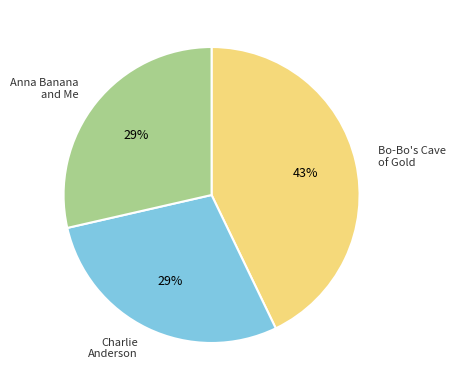

Combined, do Anna Banana and Me and Bo-Bo's Cave of Gold account for over 50%?

Yes